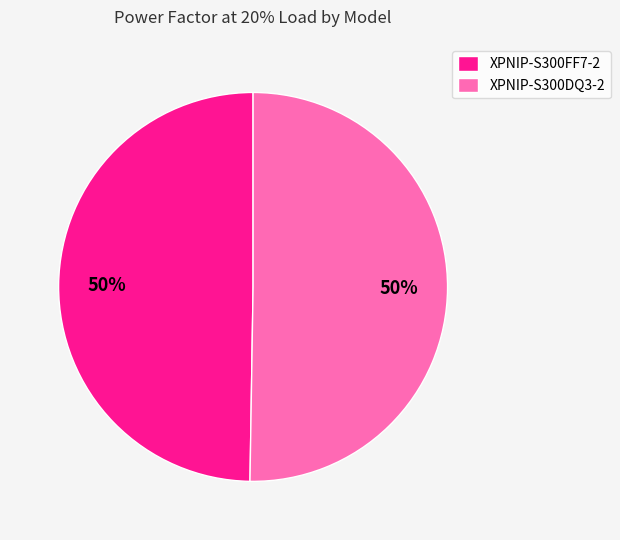

To the nearest percent, what is the average slice percentage?

50%